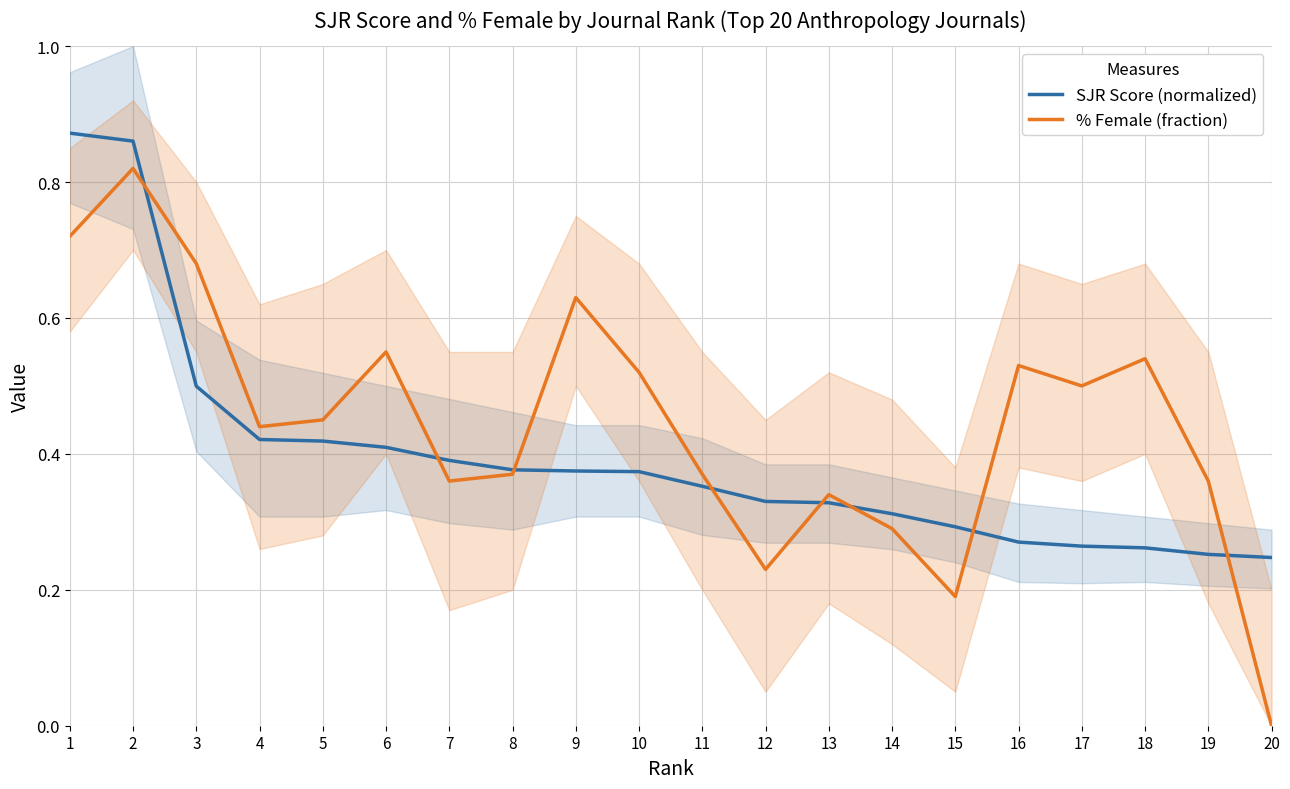

True or false: SJR Score (normalized) and % Female (fraction) intersect in this chart.

True